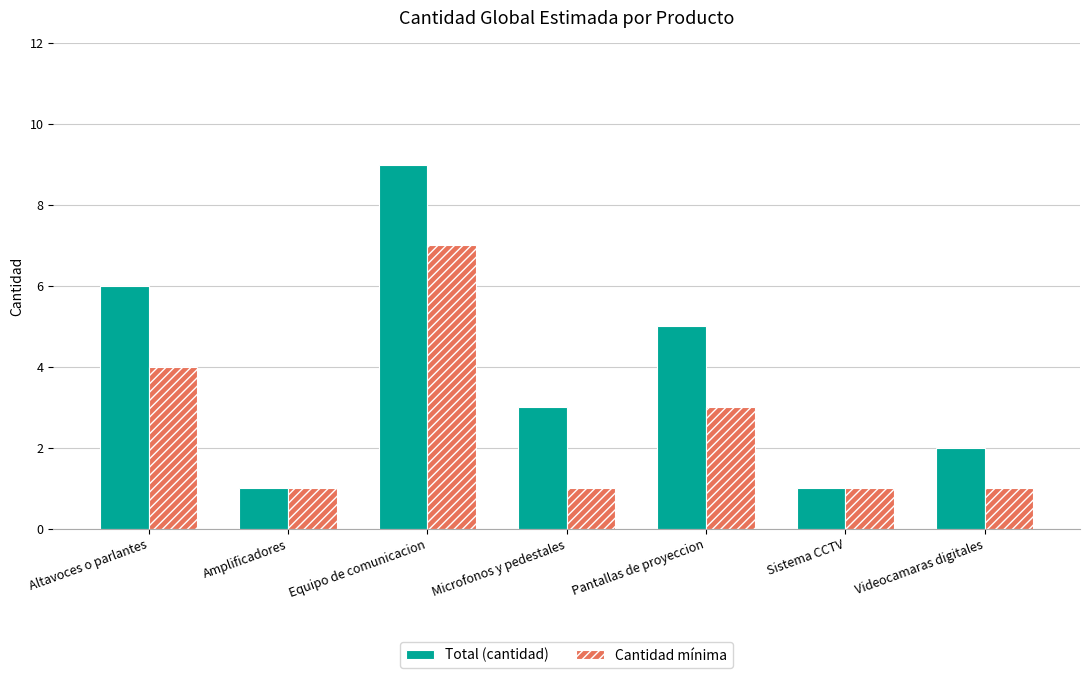

How many groups of bars are there?

7